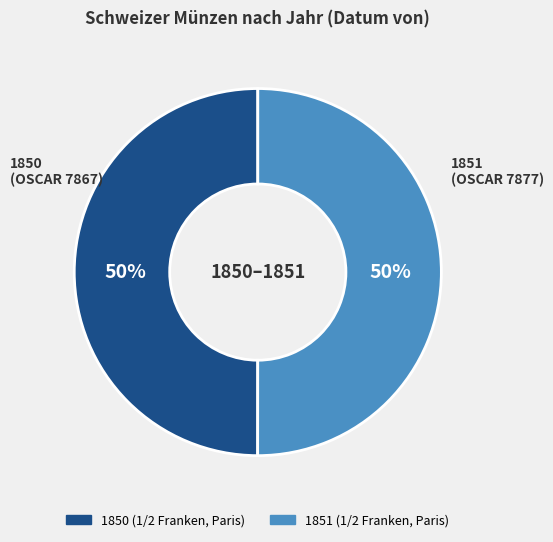

Is it true that 1851 is 41% of the pie?

False